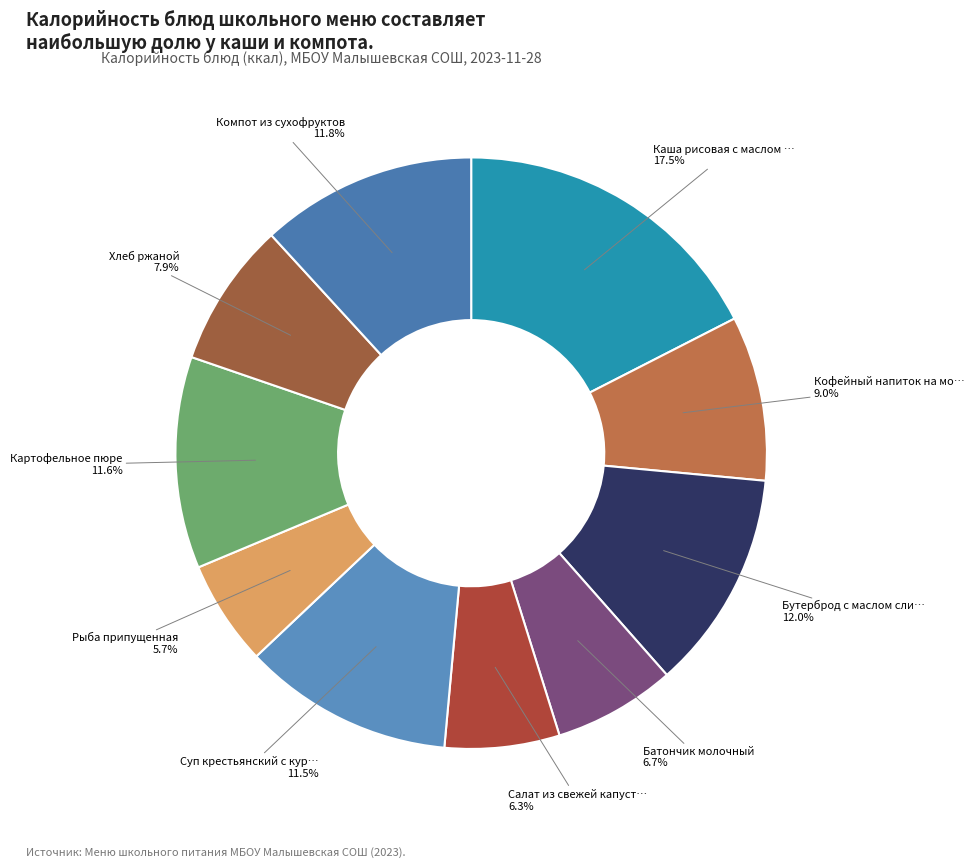

To the nearest percent, what is the difference between the largest and smallest slice percentages?

12%